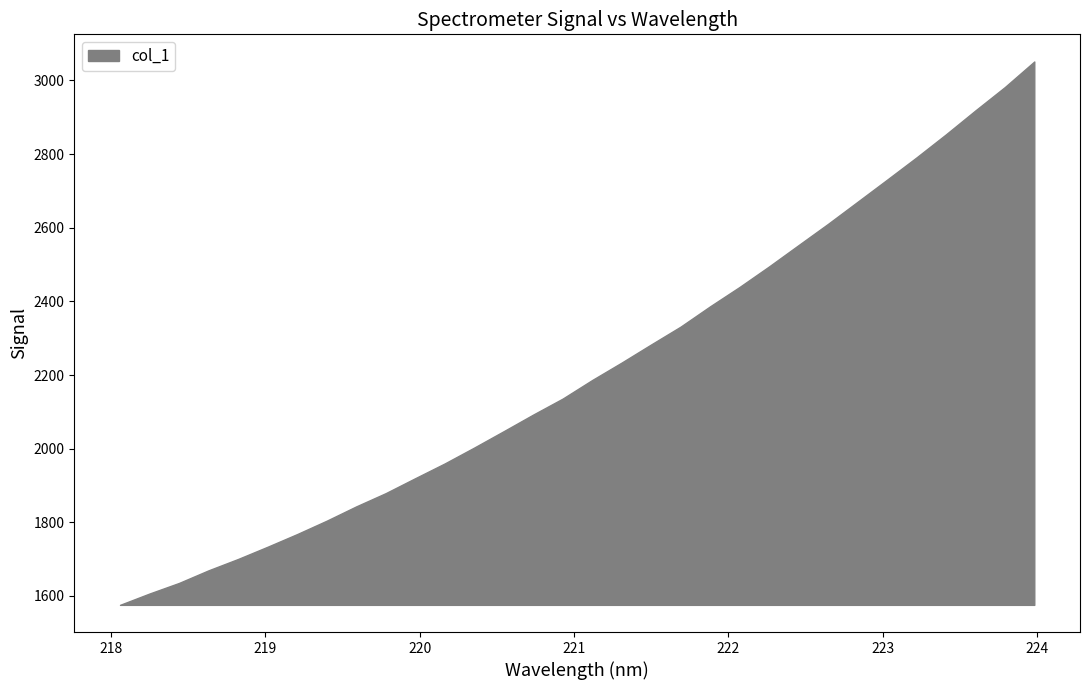

How many values are below 2186?

16